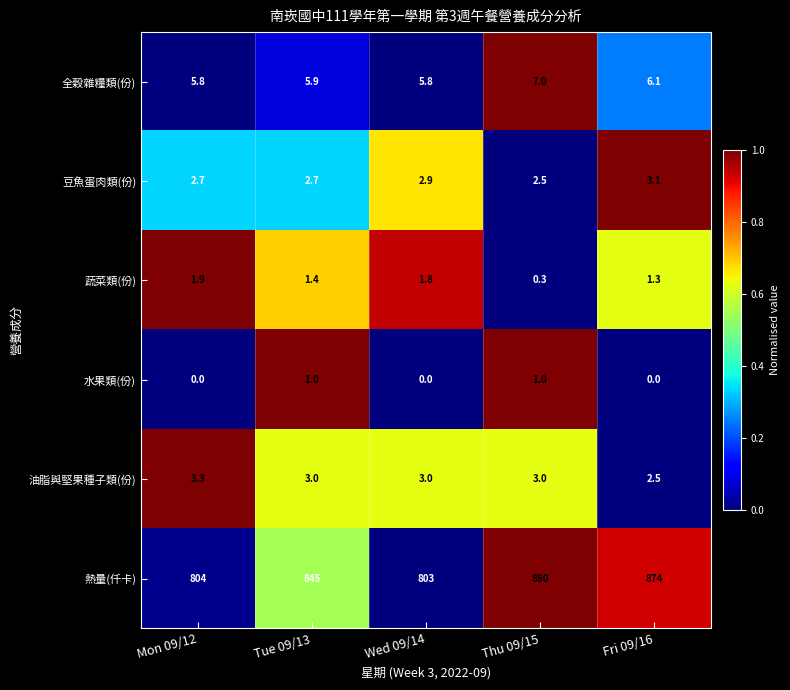

At which category is the sum across all series the highest?

Thu 09/15